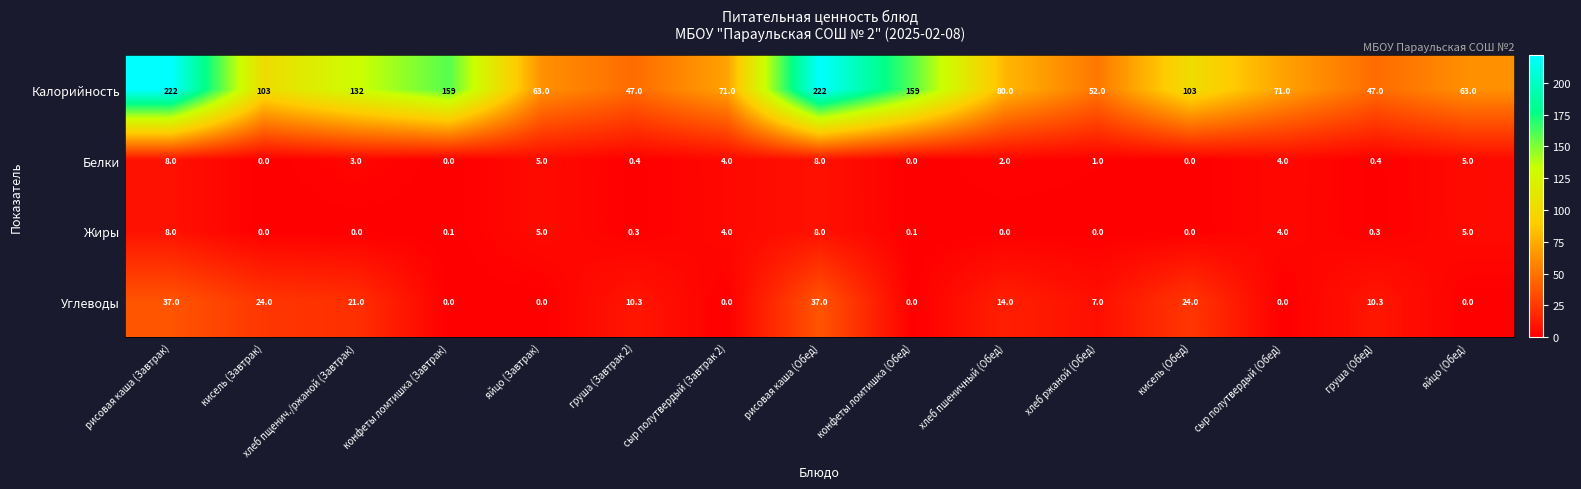

What is the greatest value displayed?

222.0